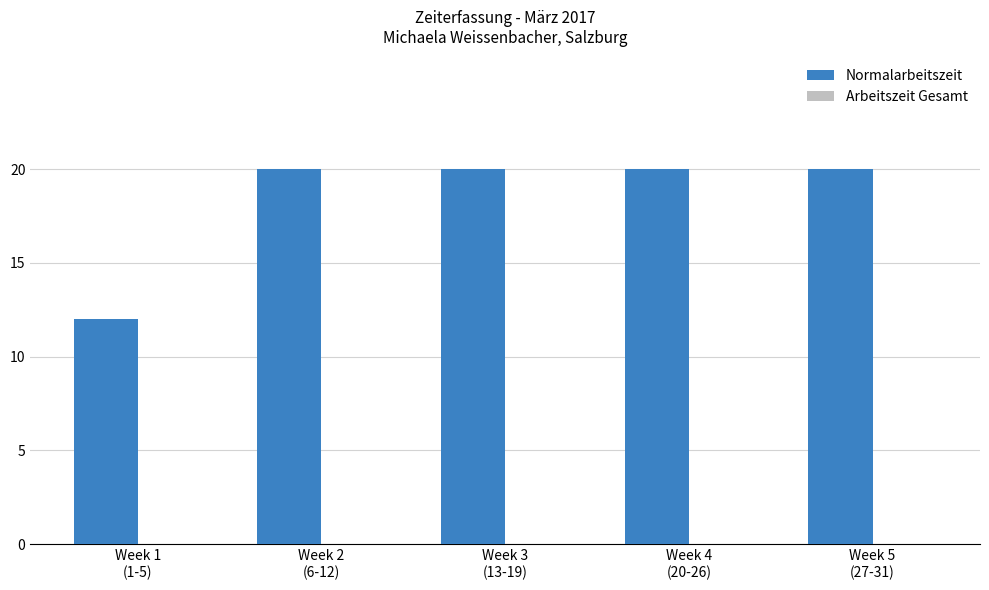

Are the bars horizontal?

No